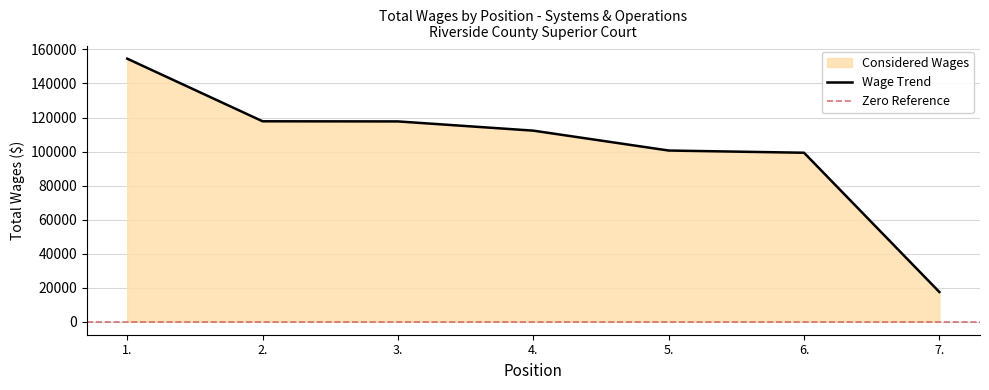

Rank the categories by value from lowest to highest.

7., 6., 5., 4., 3., 2., 1.